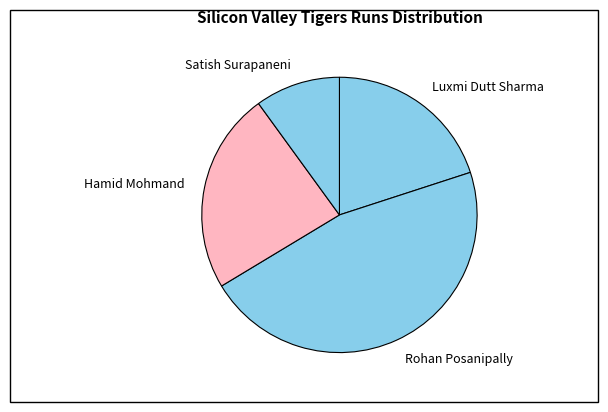

Count the number of slices in the pie.

4